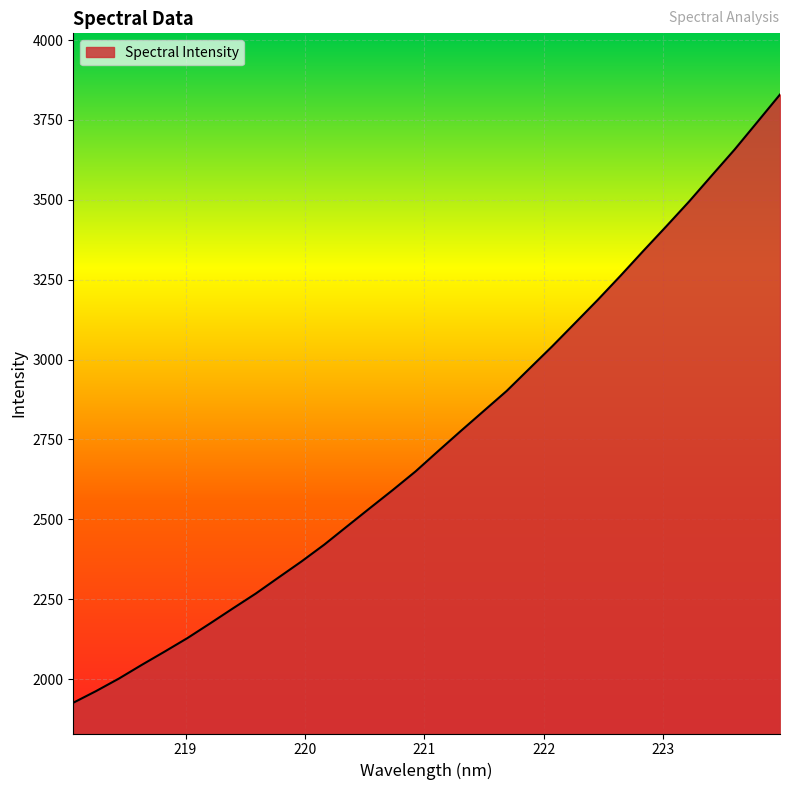

What is the maximum value shown in the chart?

3829.7